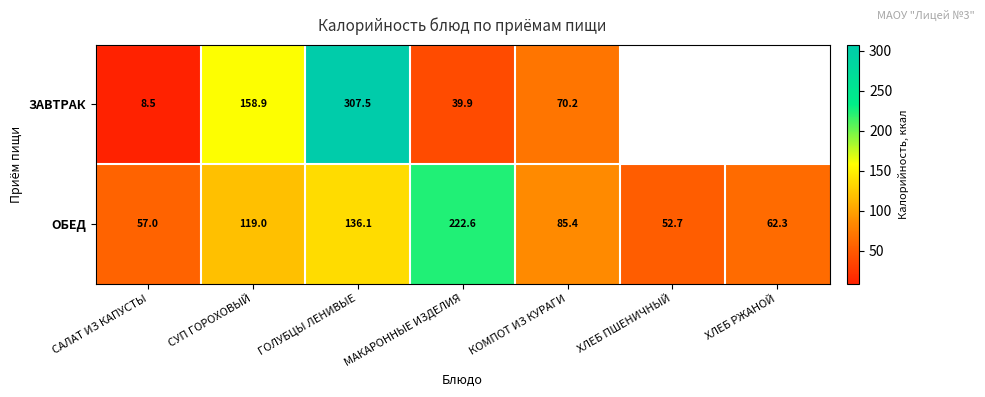

How many data points in ОБЕД are above 85?

4